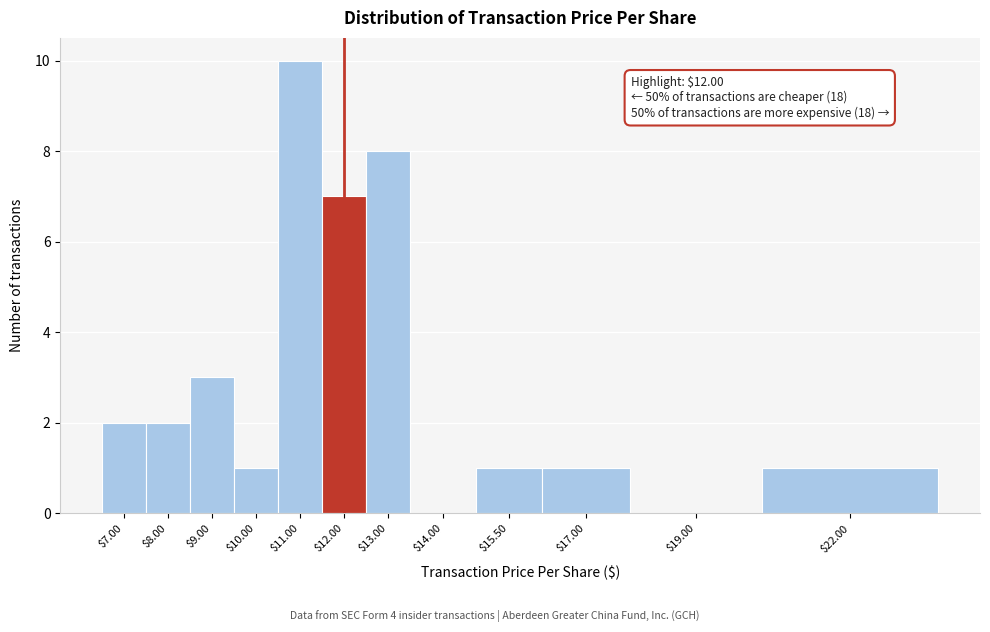

Which label corresponds to the largest value in the chart?

$11.00